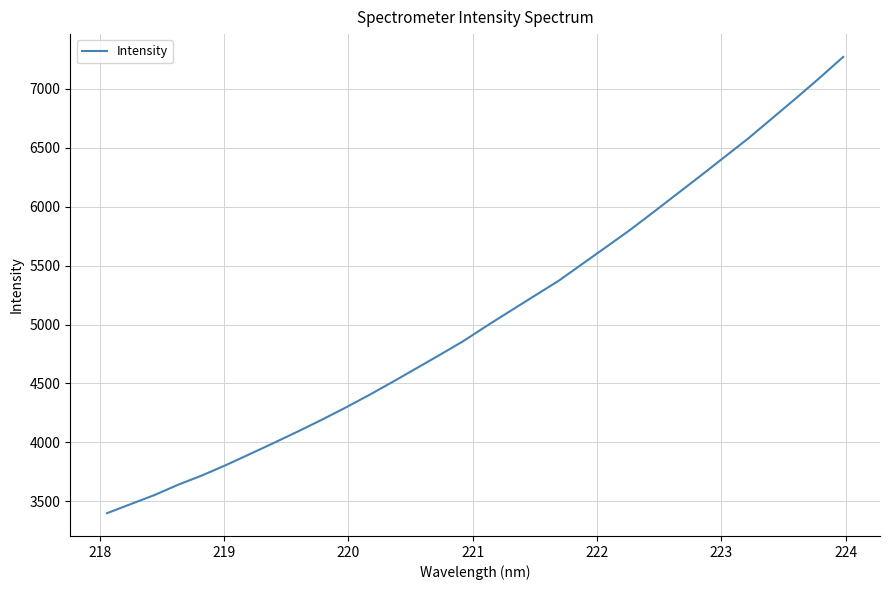

What is the smallest value displayed?

3399.0